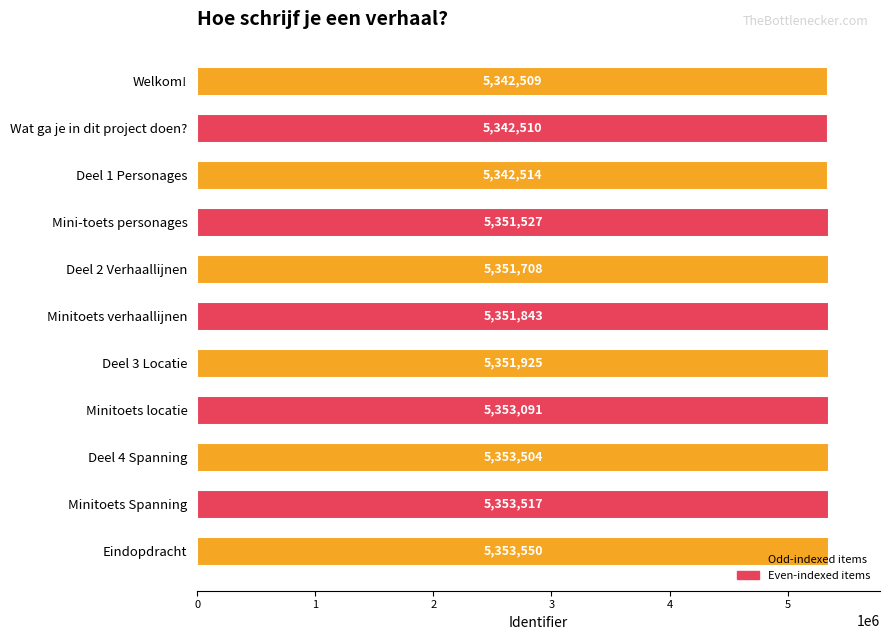

What is the average value?

5349836